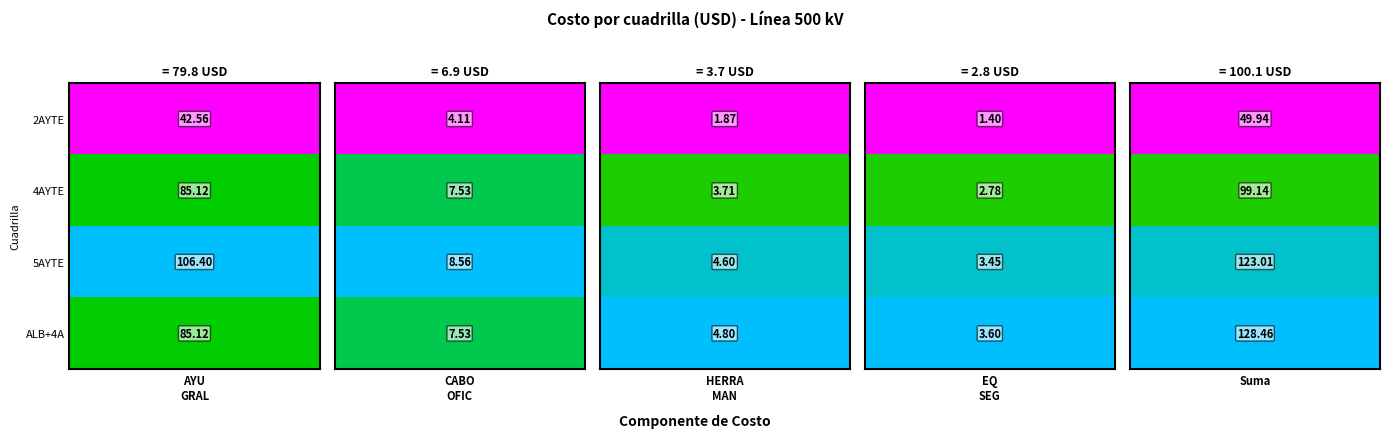

Which label corresponds to the largest value in the chart?

Suma